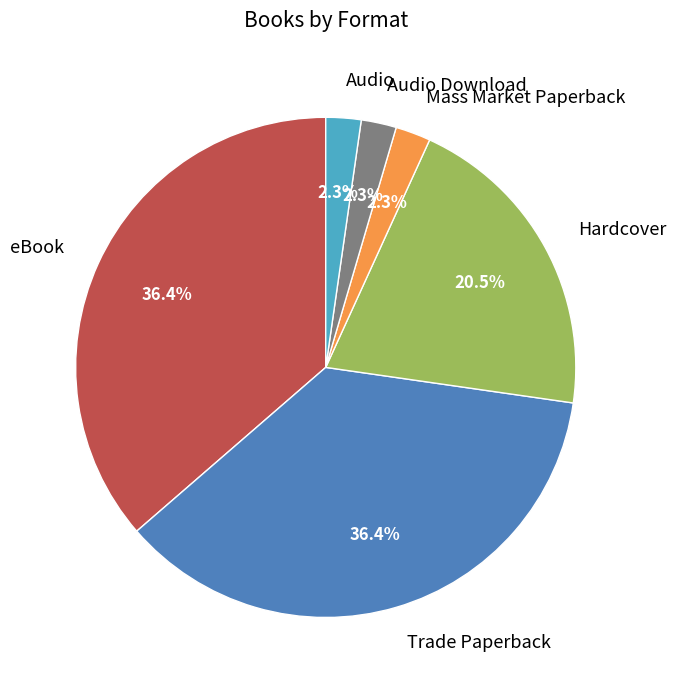

Approximately how many times larger is the value at Audio compared to Mass Market Paperback?

1.0